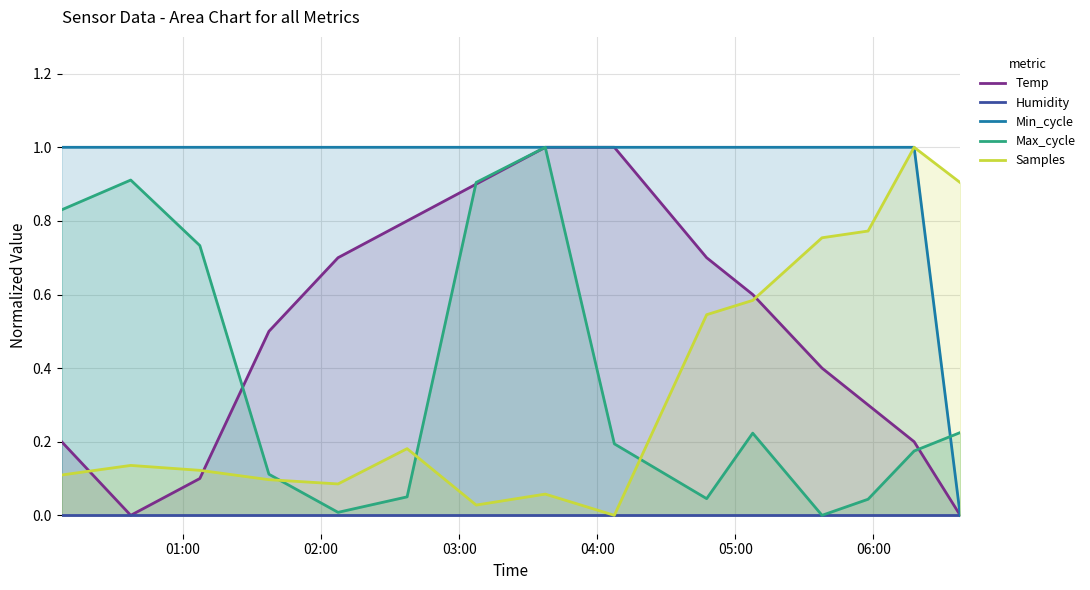

True or false: Min_cycle and Temp cross at least once.

False